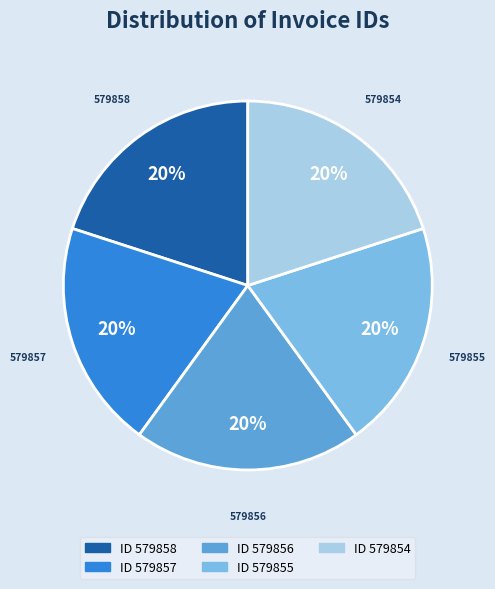

To the nearest percent, what is the average slice percentage?

20%